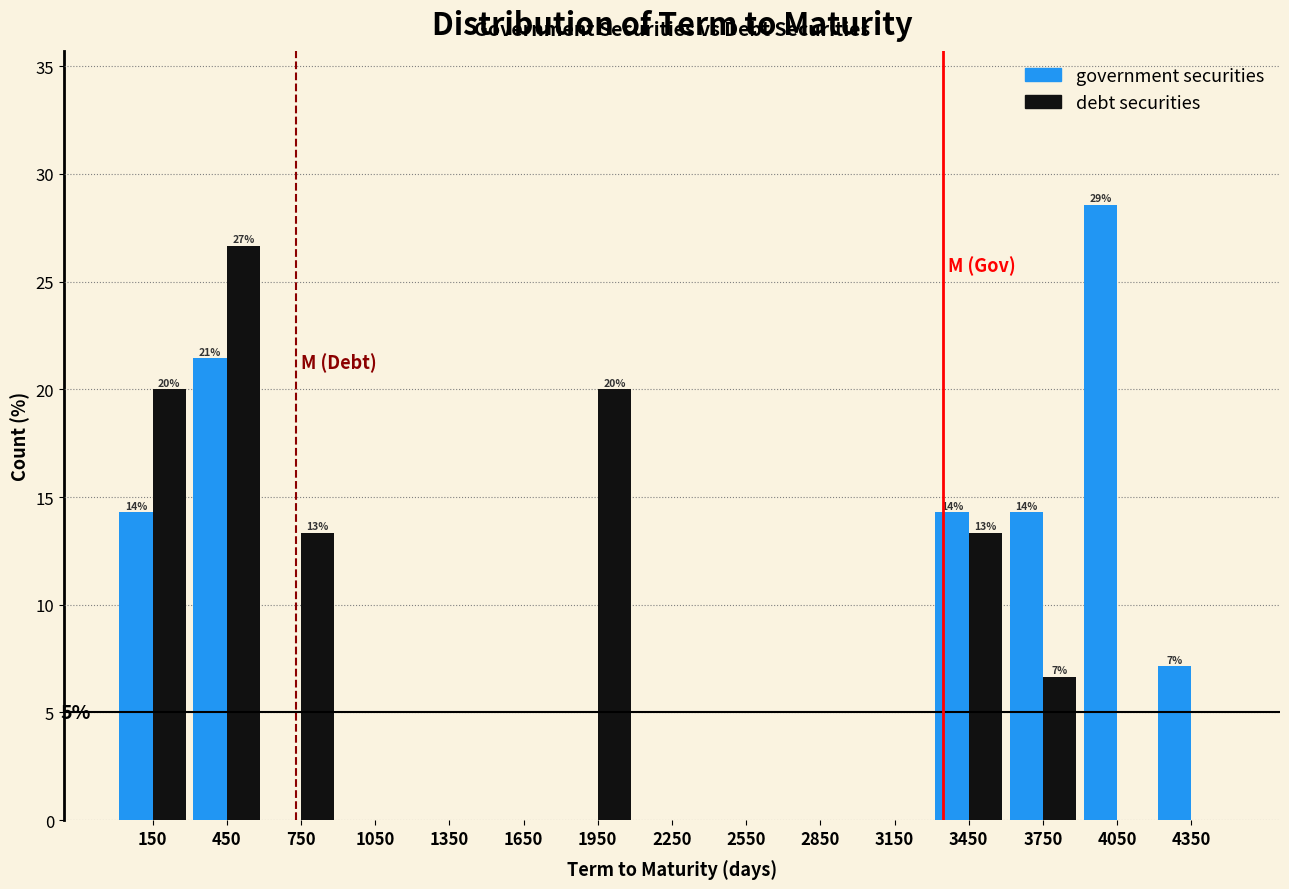

Reading right to left, what are all the values shown in this chart?

government securities: 4350=7.1	4050=28.6	3750=14.3	3450=14.3	3150=0.0	2850=0.0	2550=0.0	2250=0.0	1950=0.0	1650=0.0	1350=0.0	1050=0.0	750=0.0	450=21.4	150=14.3
debt securities: 4350=0.0	4050=0.0	3750=6.7	3450=13.3	3150=0.0	2850=0.0	2550=0.0	2250=0.0	1950=20.0	1650=0.0	1350=0.0	1050=0.0	750=13.3	450=26.7	150=20.0